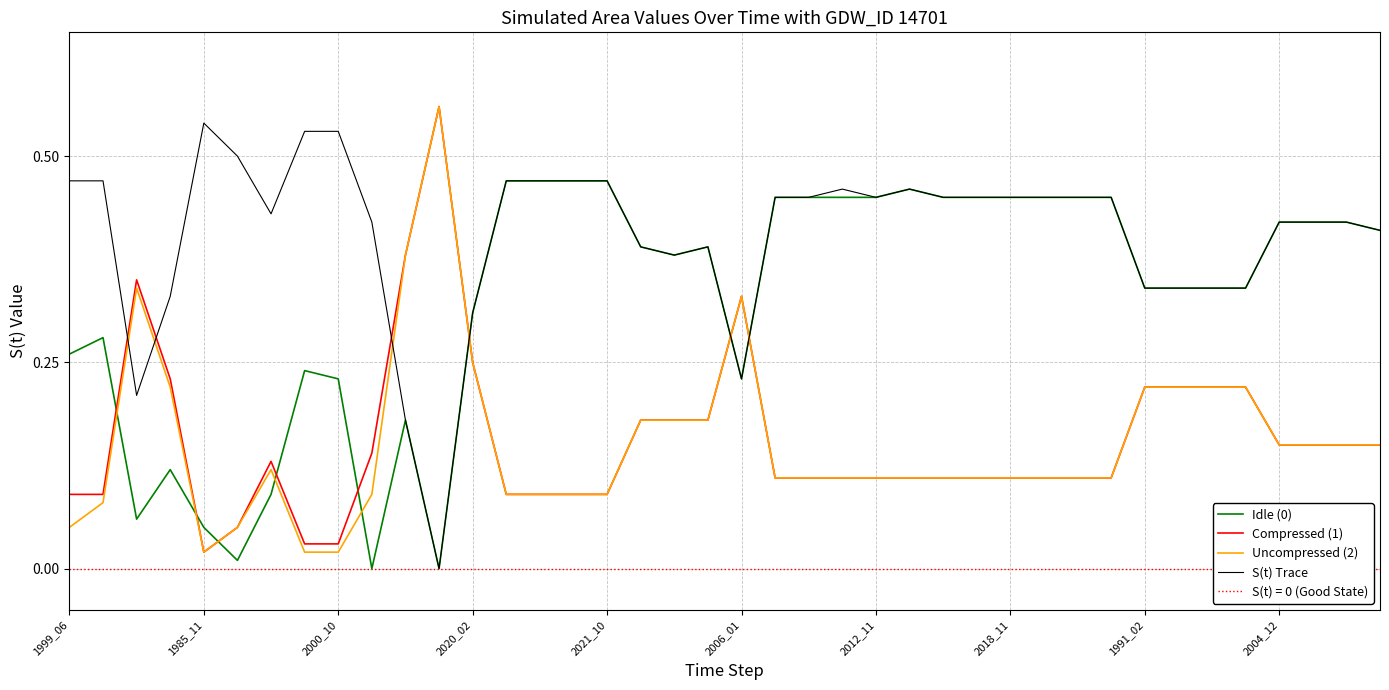

Does the chart display data point markers on the line(s)?

No